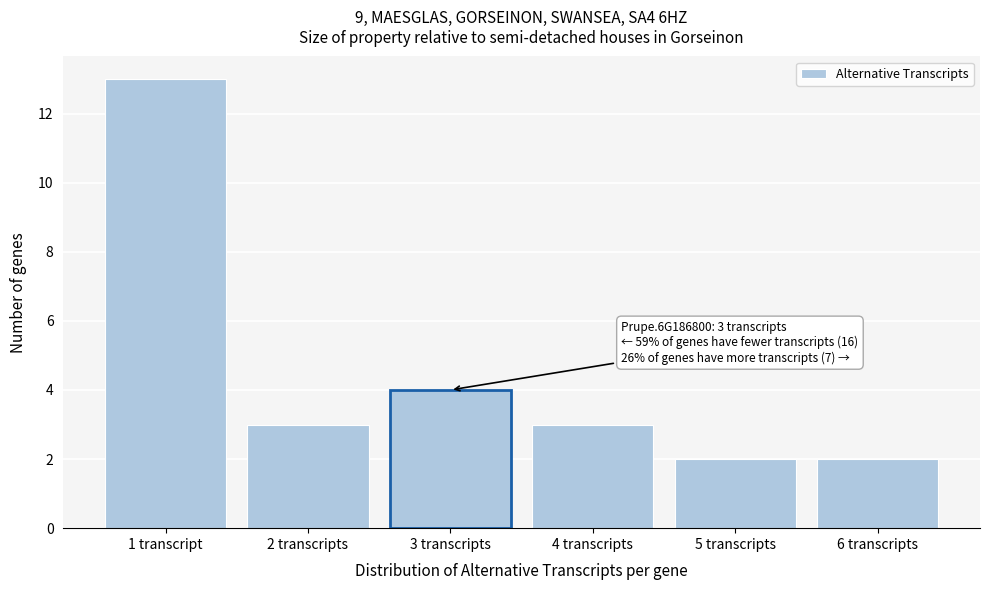

Reading left to right, transcribe all the data shown in this chart.

13	3	4	3	2	2